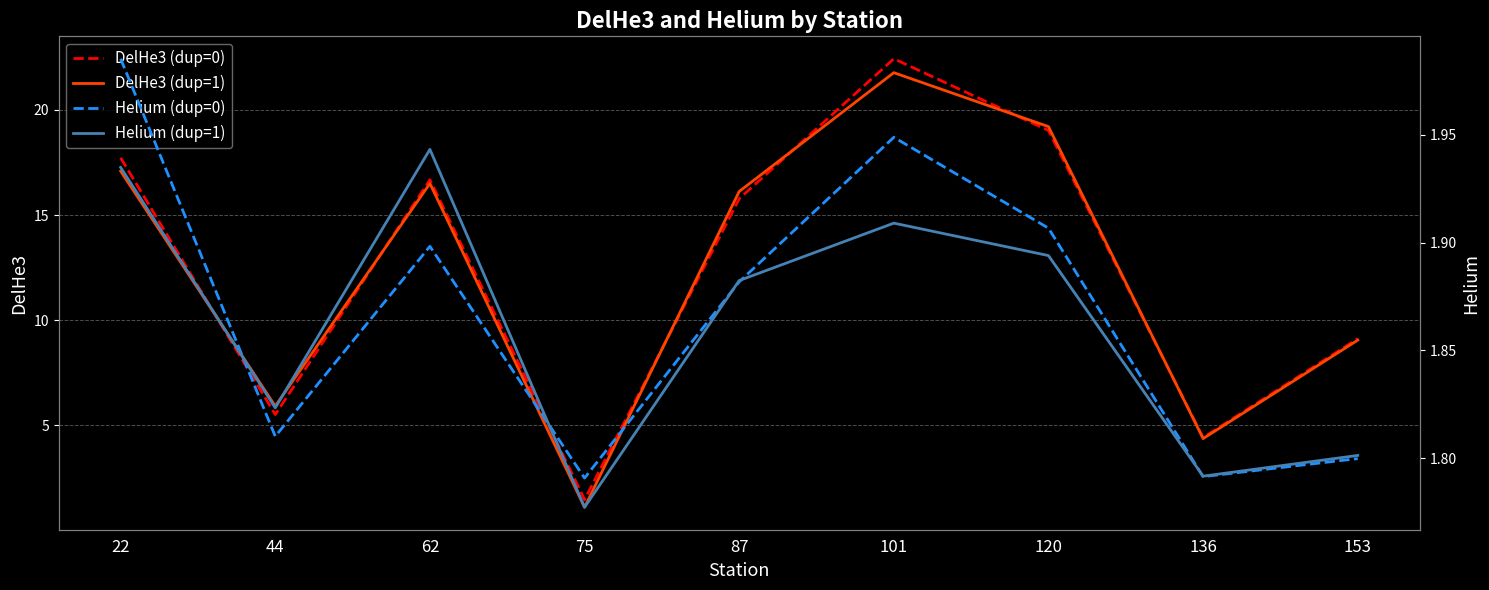

Is it true that DelHe3 (dup=0) equals 25.5 at 120?

False